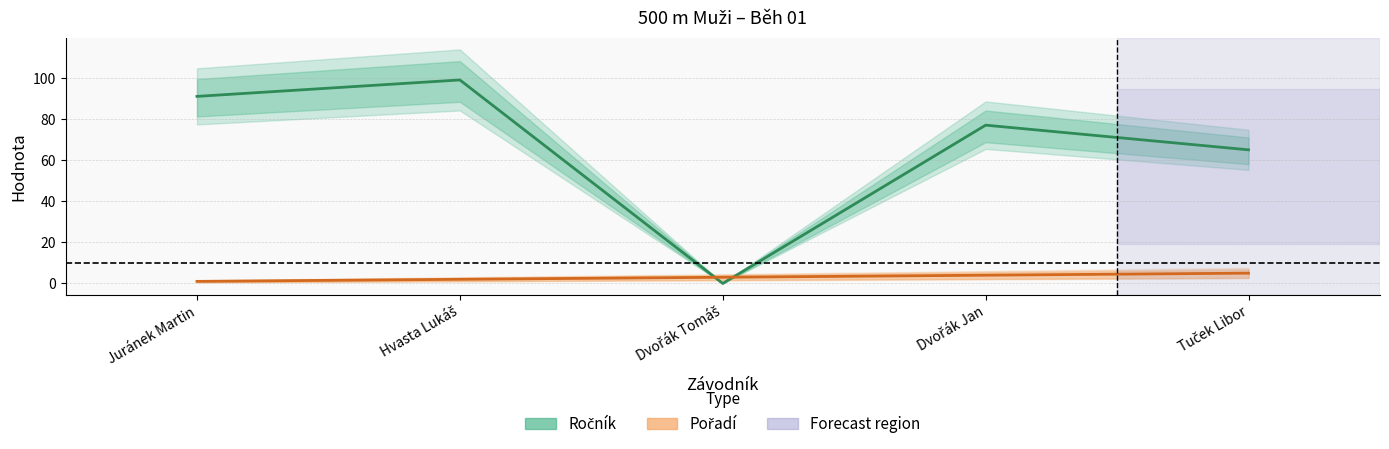

Is it true that Pořadí equals 3 at Dvořák Tomáš?

True